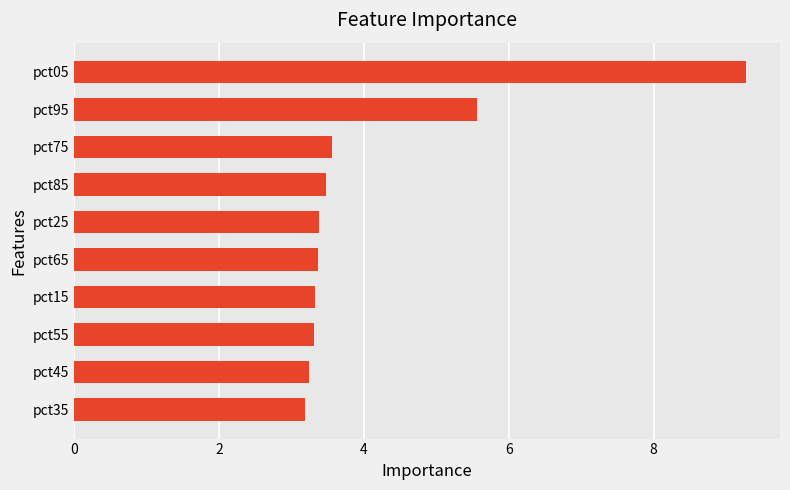

What is the average value?

4.2